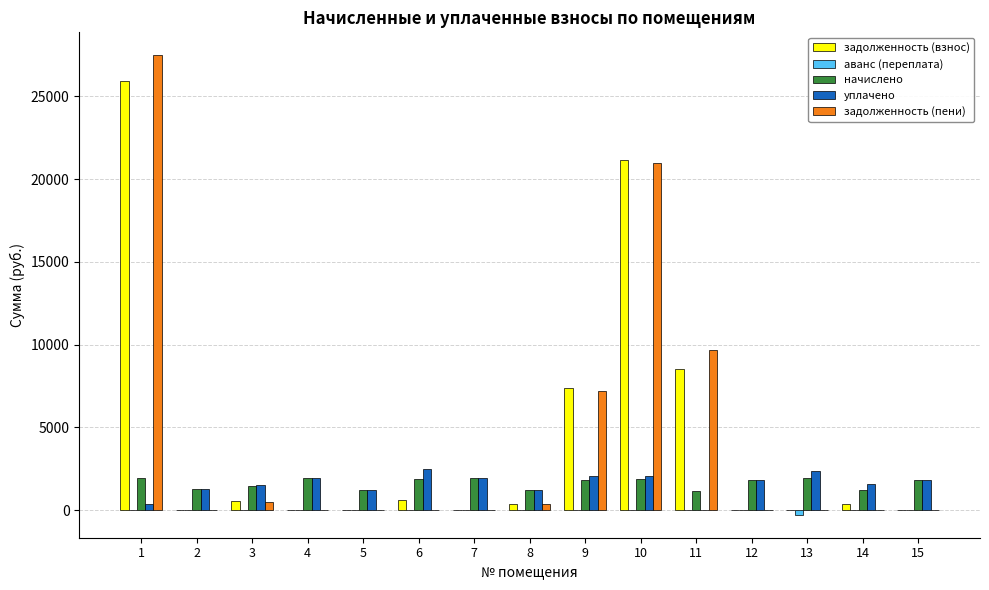

At which label is задолженность (пени) closest to 13738?

11